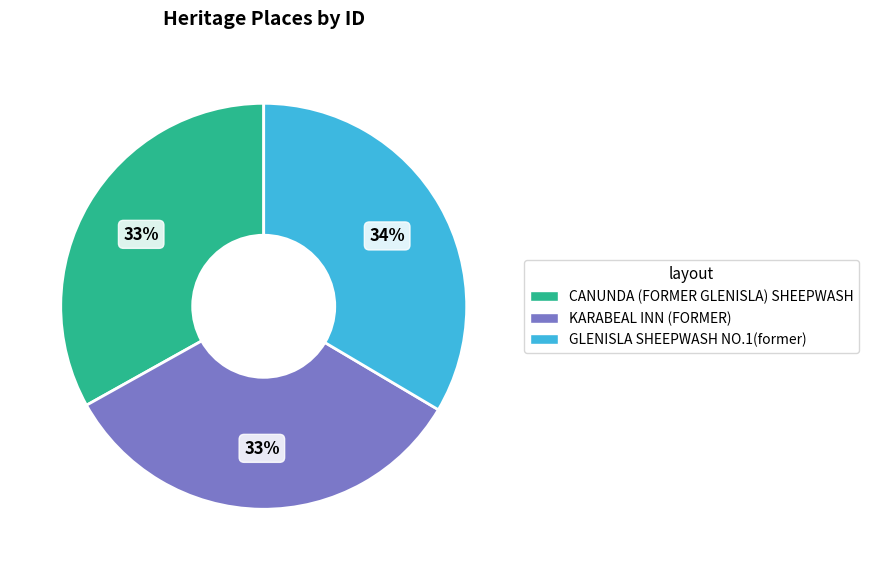

To the nearest percent, what is the average slice percentage?

33%